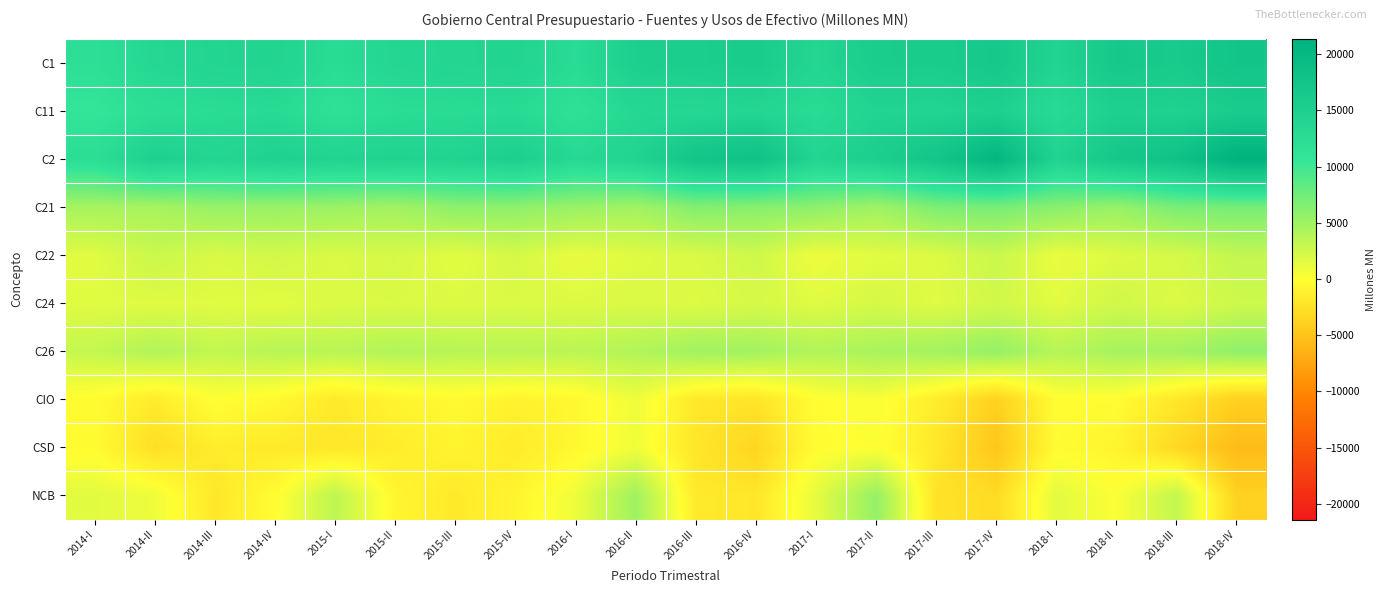

Which label corresponds to the smallest value in the chart?

2018-IV